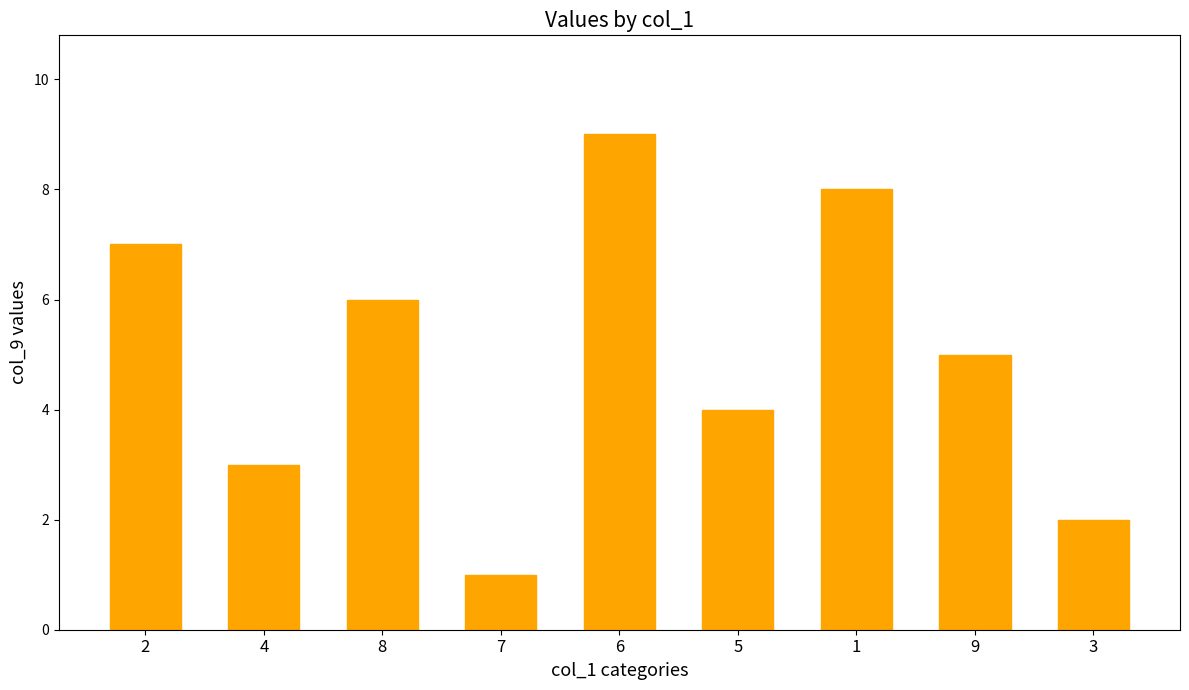

The value at 9 is 5. True or false?

True